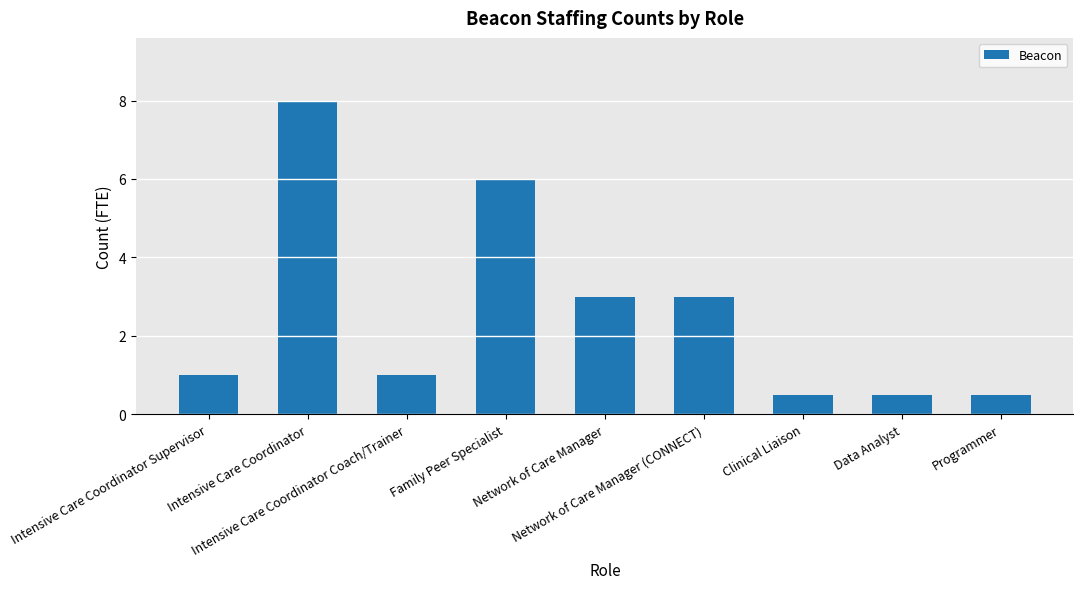

Reading left to right, list all the values displayed in this chart.

Intensive Care Coordinator Supervisor=1.0	Intensive Care Coordinator=8.0	Intensive Care Coordinator Coach/Trainer=1.0	Family Peer Specialist=6.0	Network of Care Manager=3.0	Network of Care Manager (CONNECT)=3.0	Clinical Liaison=0.5	Data Analyst=0.5	Programmer=0.5